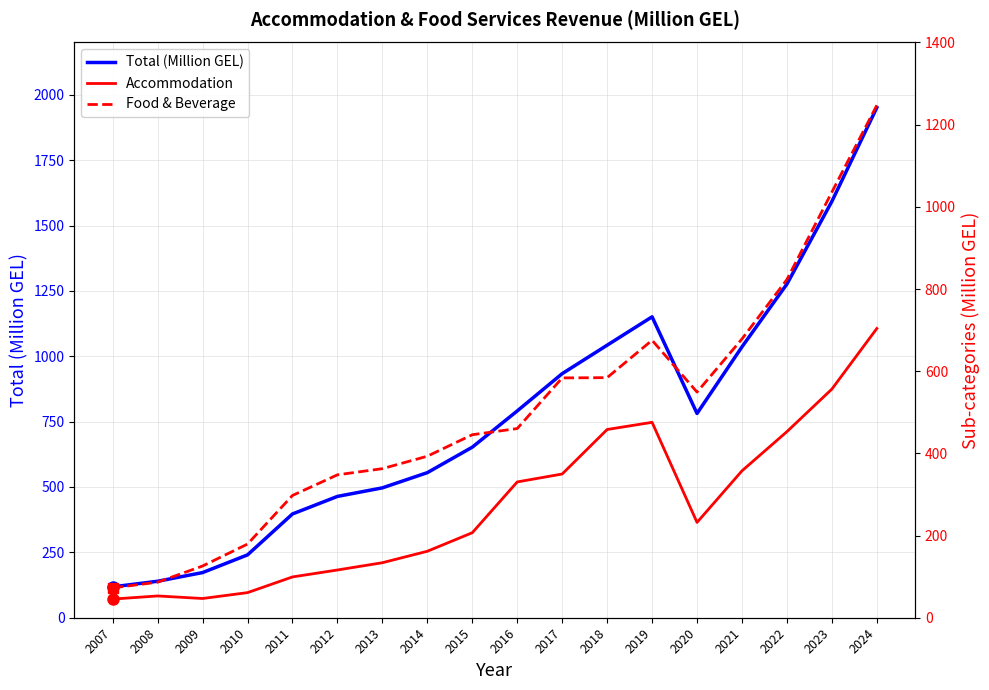

Is the value of Accommodation at 2012 greater than the value of Total (Million GEL) at 2024?

No